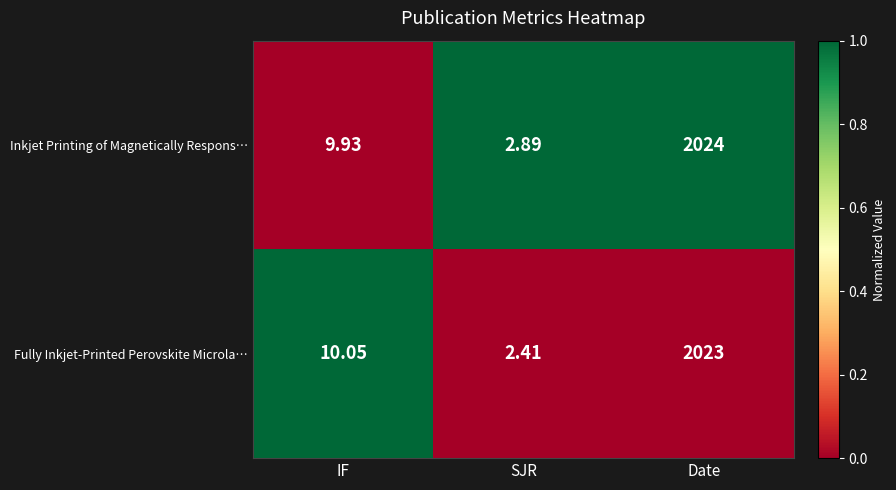

At which category does the chart reach its peak across all series?

Date